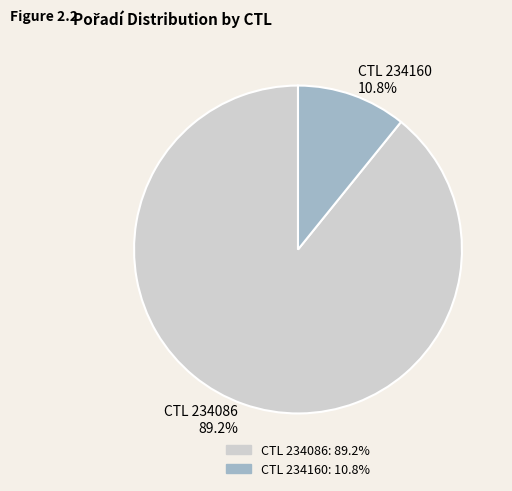

What is the majority slice?

CTL 234086